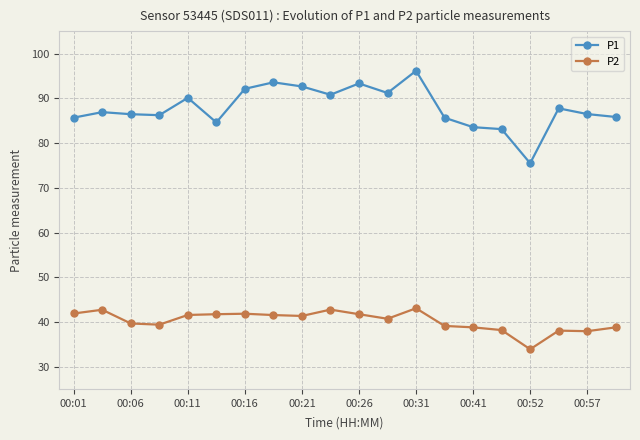

What is the lowest value of the P2 series?

33.9